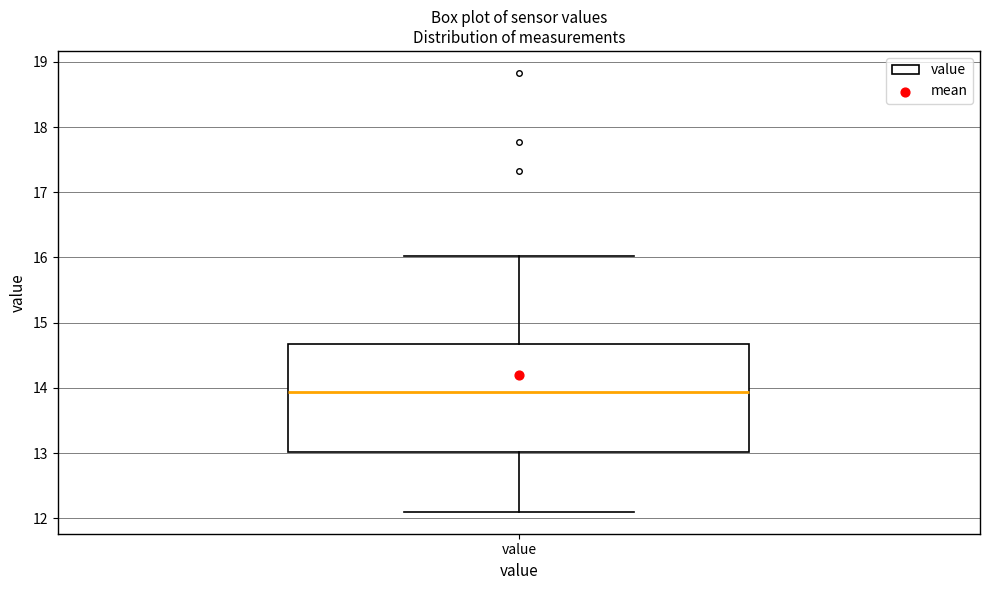

Transcribe this box plot: give where the median line is, the range the box spans, and where the two whiskers end, as read against the y-axis. The values are not printed on the chart, so give them approximately, as read against the axis.

median 13.9, box 13.0 to 14.7, whiskers 12.1 to 16.0